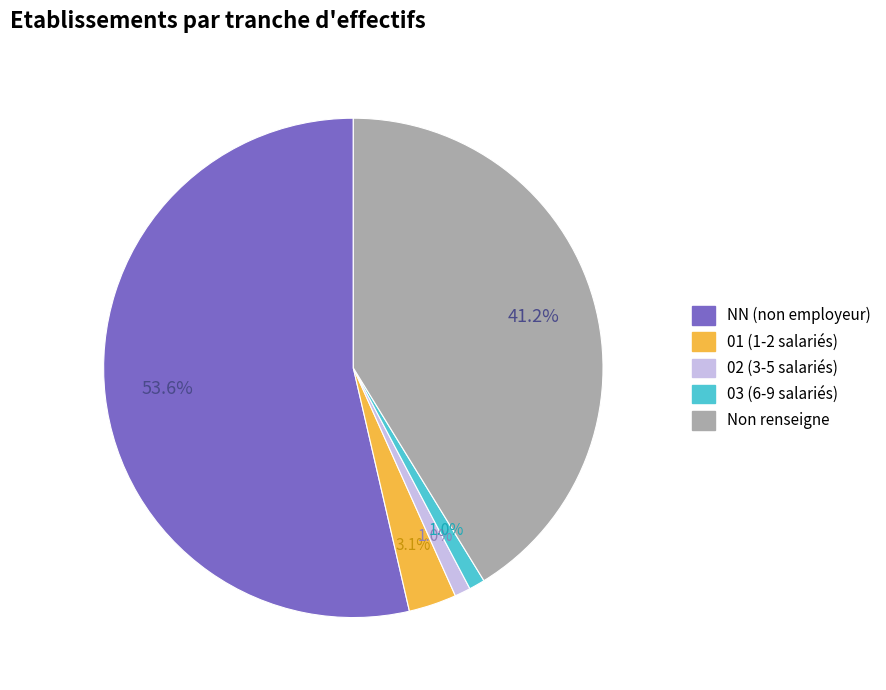

Is the sum of 02 (3-5 salariés) and NN (non employeur) greater than half?

Yes